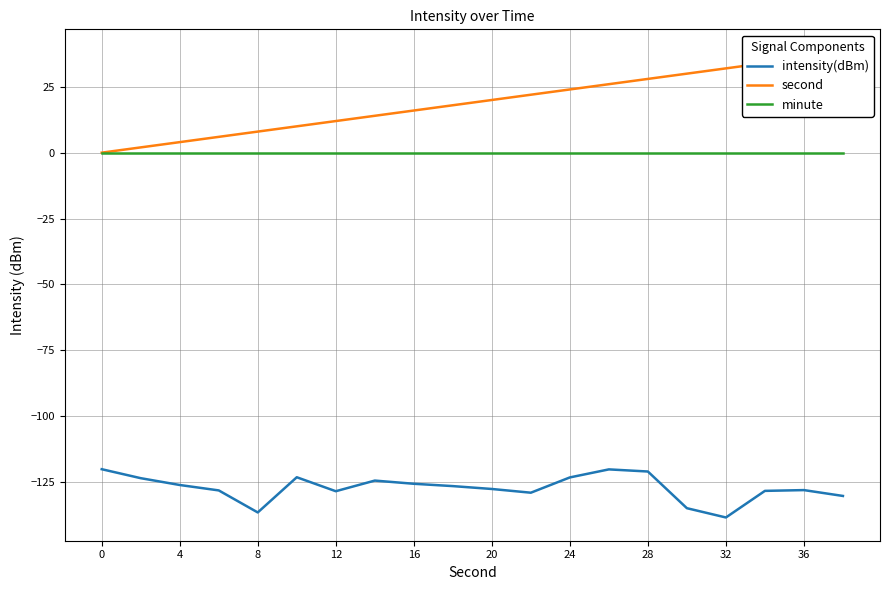

What is the value of the intensity(dBm) point at the 7th from the left?

-128.5